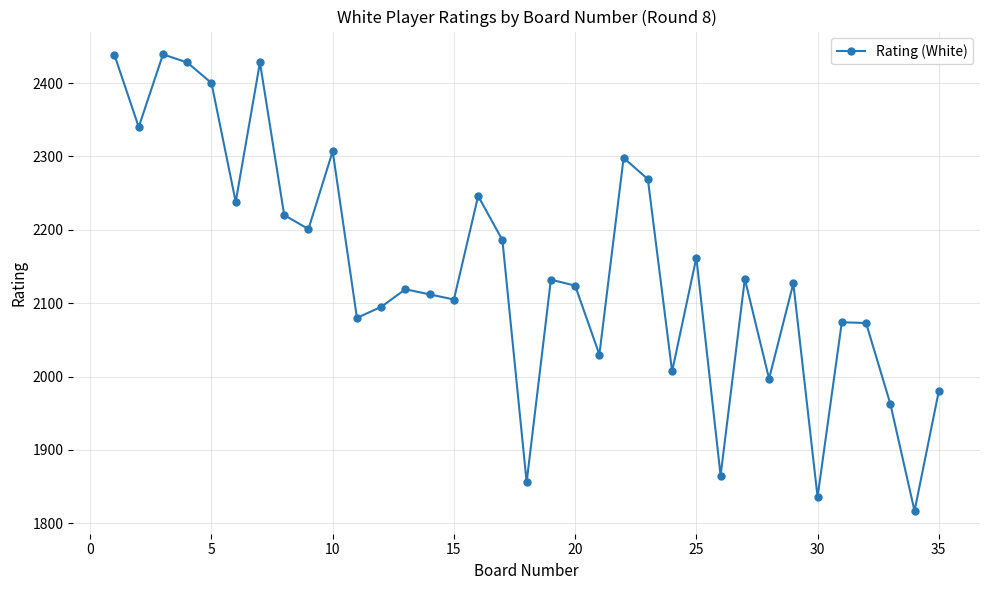

What is the greatest value displayed?

2439